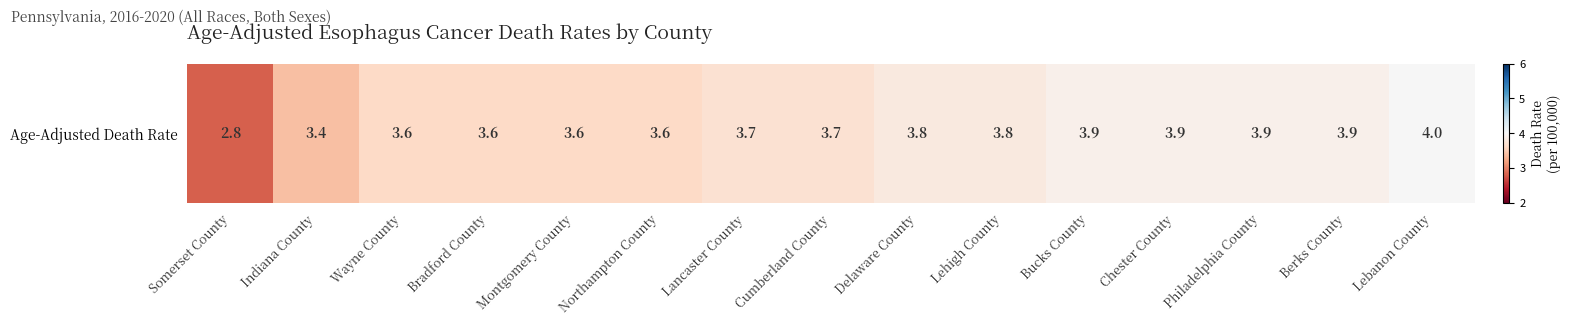

Approximately how many times larger is the value at Lebanon County compared to Lehigh County?

1.1